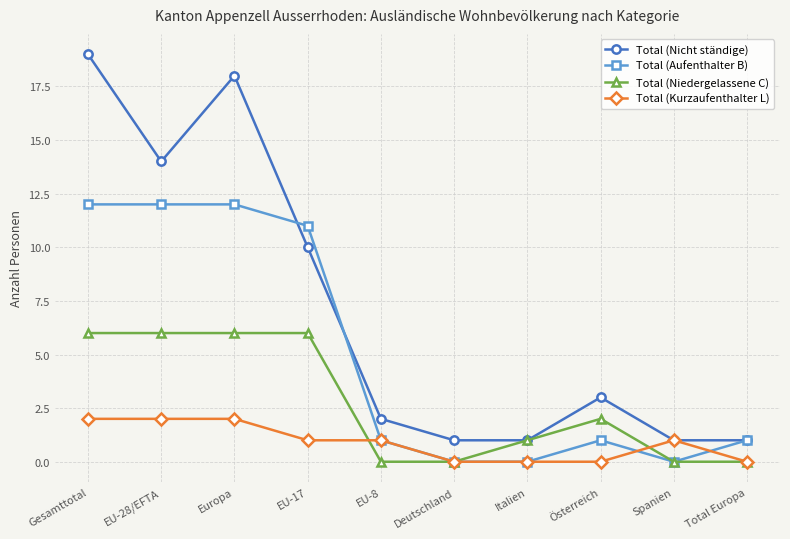

Which series has the largest range (max minus min)?

Total (Nicht ständige)